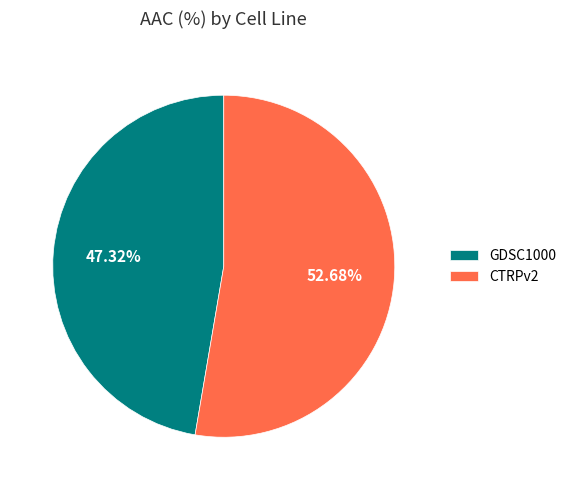

To the nearest percent, what is the average slice percentage?

50%